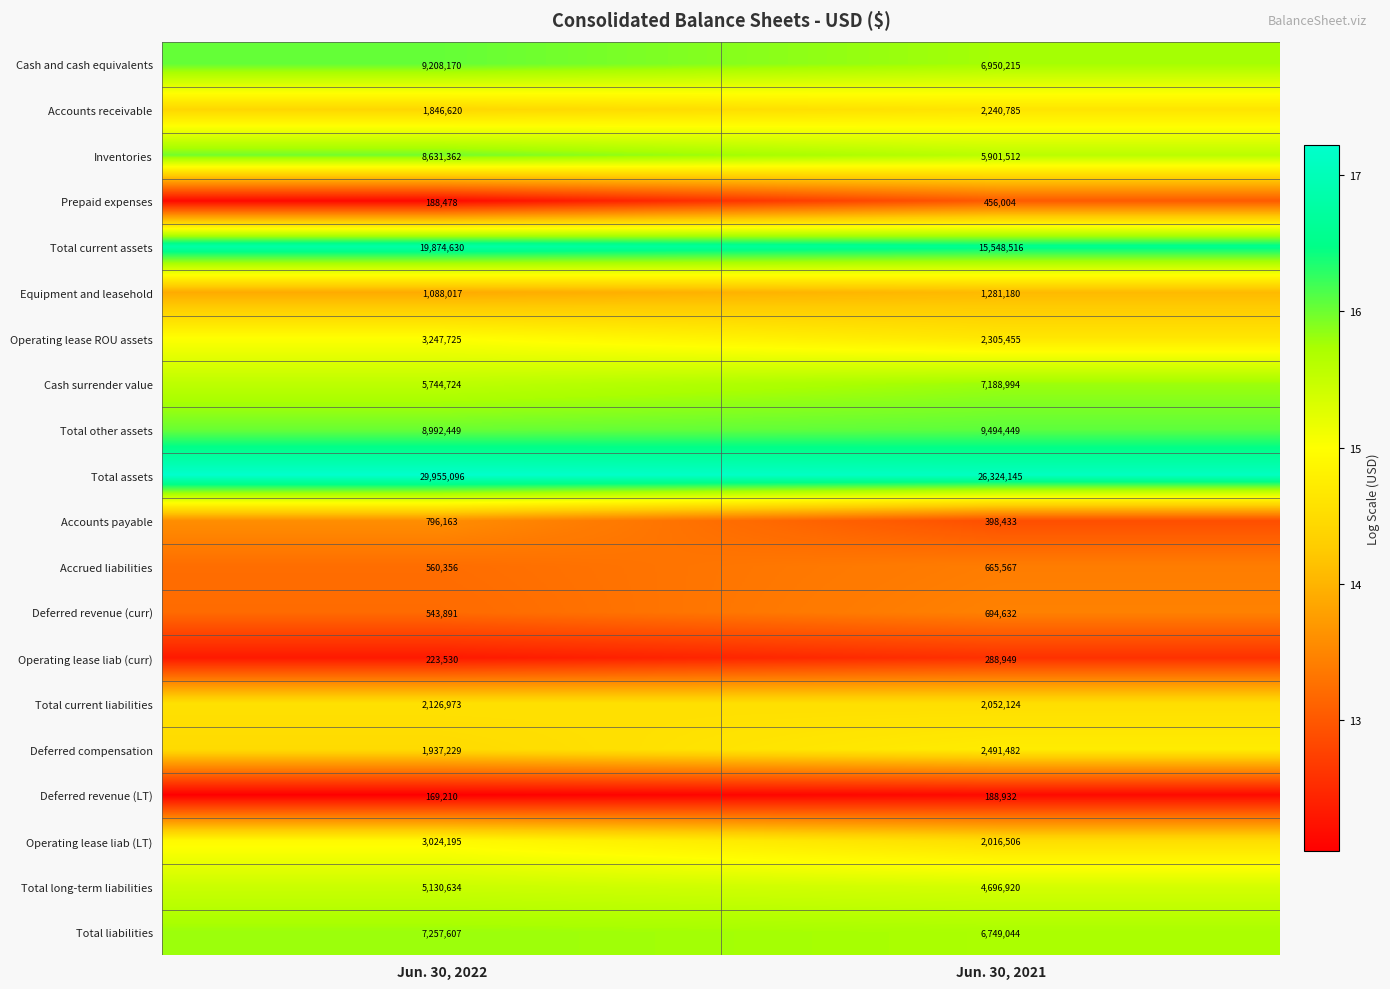

True or false: Equipment and leasehold has a value of 2302172 at Jun. 30, 2021.

False